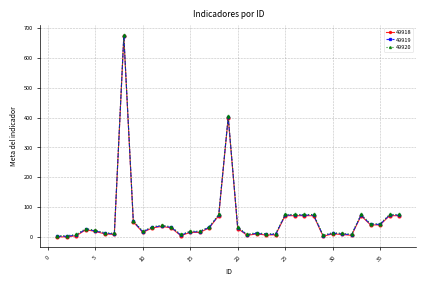

At how many categories does at least one series exceed 551?

1